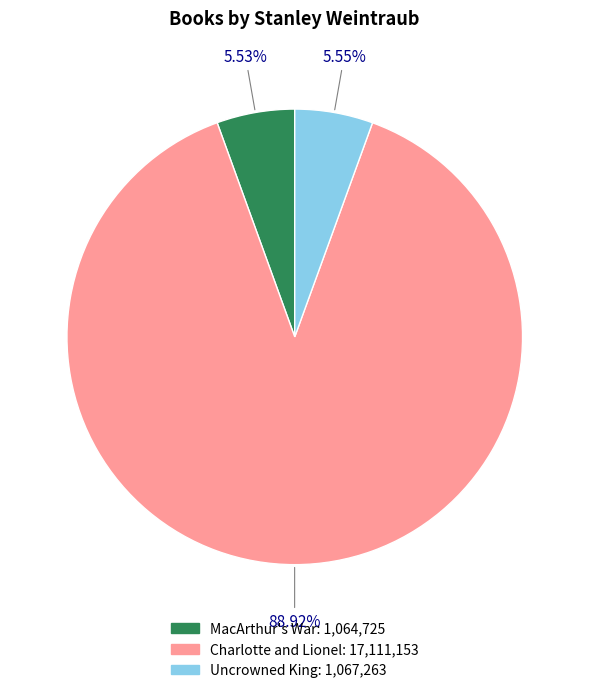

What percentage is the MacArthur's War slice, to the nearest percent?

6%